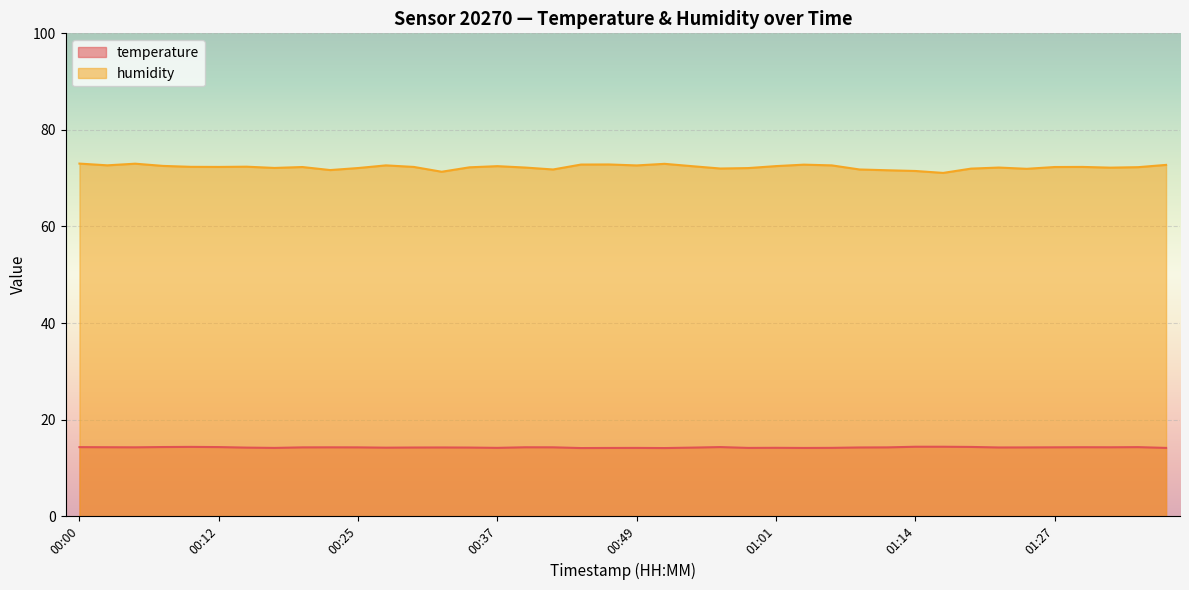

What position from the left is 00:12?

6